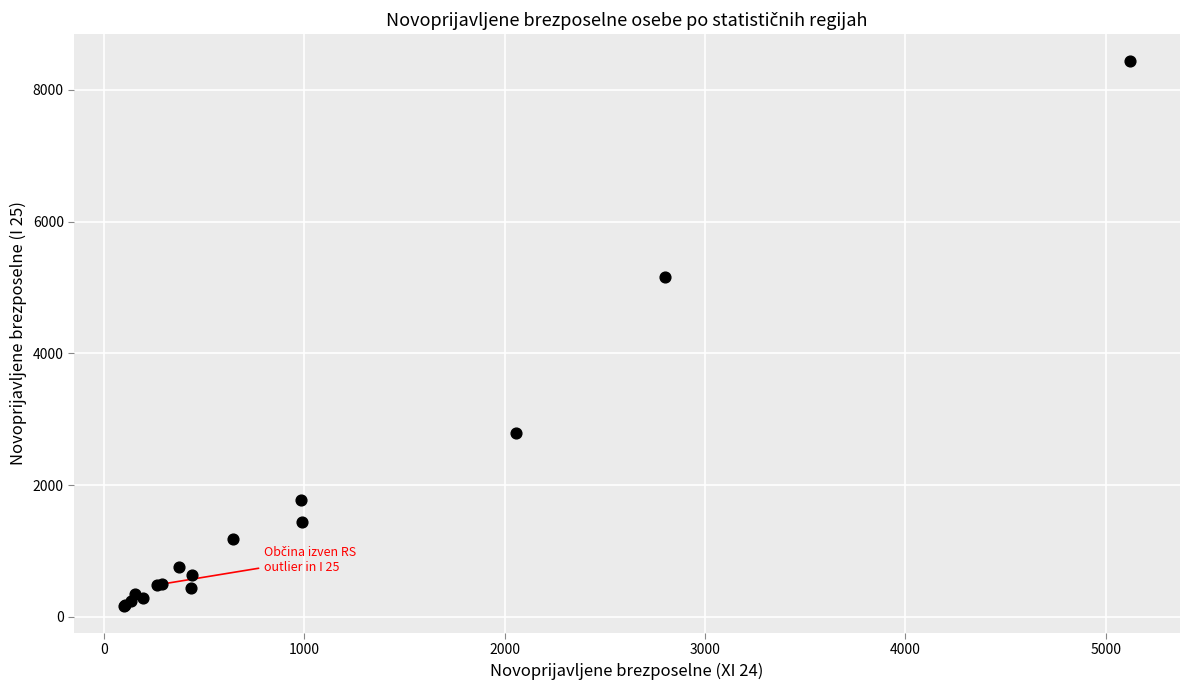

What Y value in the scatter plot is closest to 4301?

5154